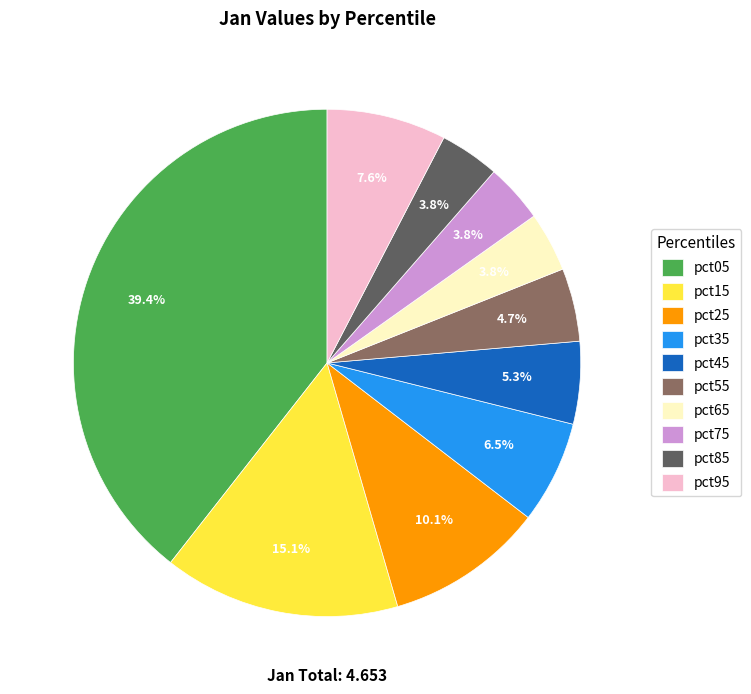

Which slice is the largest?

pct05